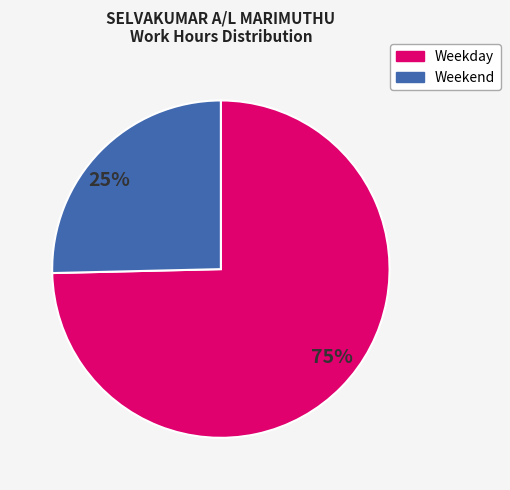

Approximately how many times larger is the value at 25% compared to 75%?

0.3